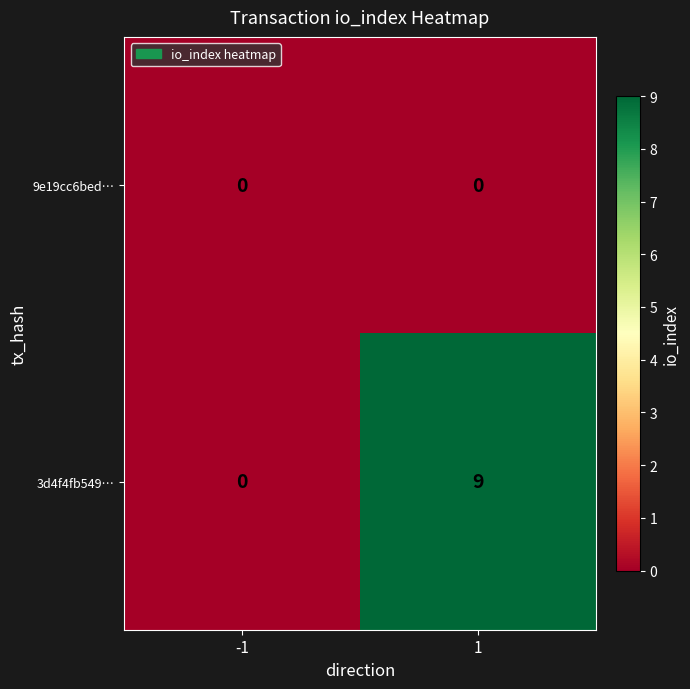

What is the difference between the maximum and minimum values in the 3d4f4fb549… series?

9